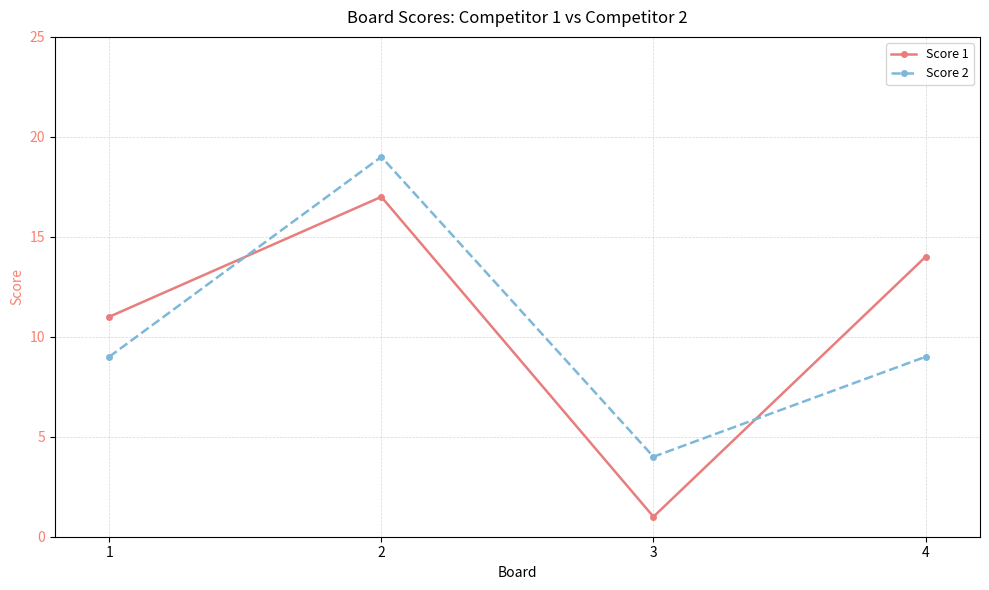

What is the approximate value of Score 2 at 1, to the nearest 5?

10